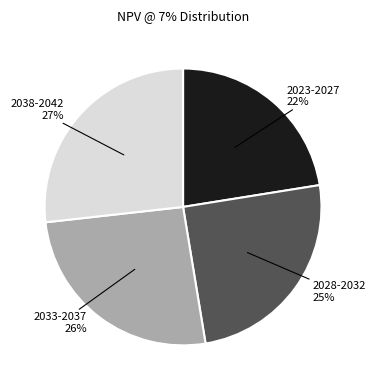

Is there any slice that represents more than half of the pie?

No